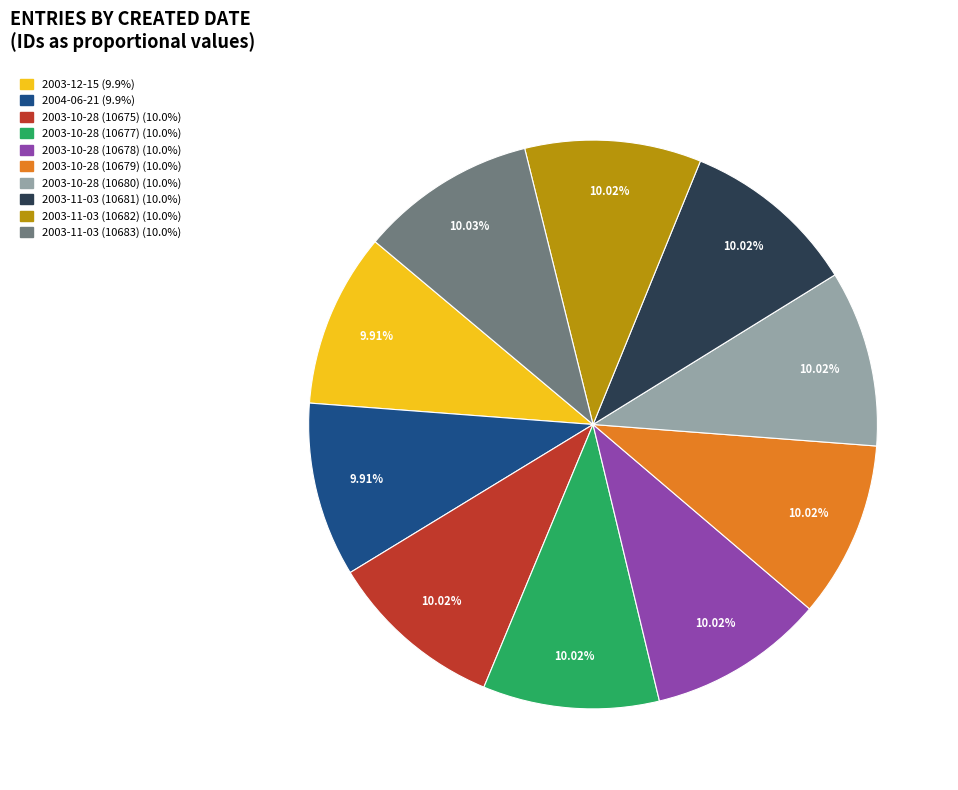

To the nearest percent, what portion does 2003-10-28 (10677) represent?

10%